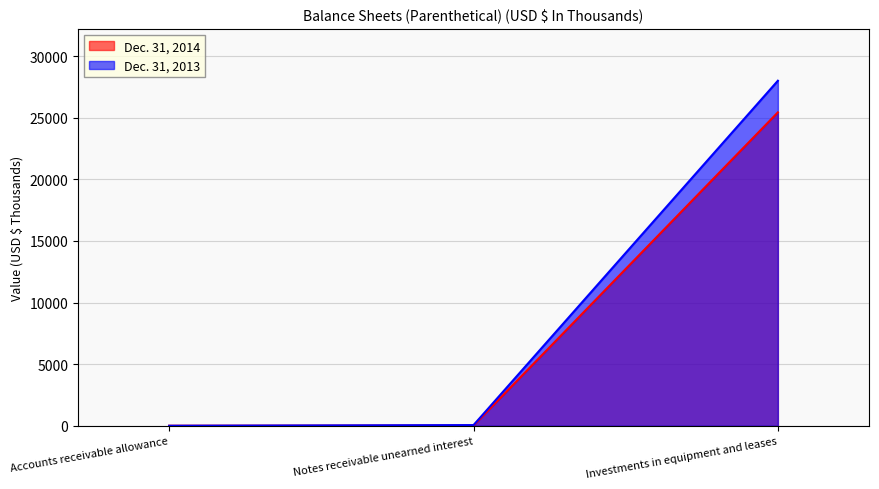

At which label does Dec. 31, 2013 reach its minimum?

Accounts receivable allowance